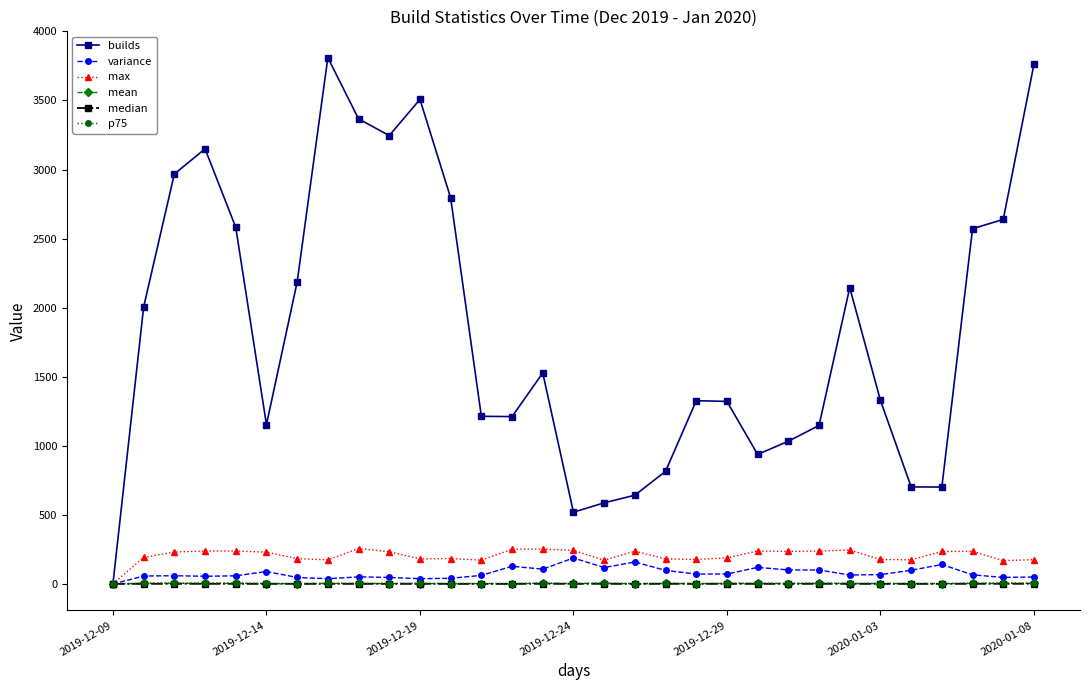

Which series has the largest range (max minus min)?

builds